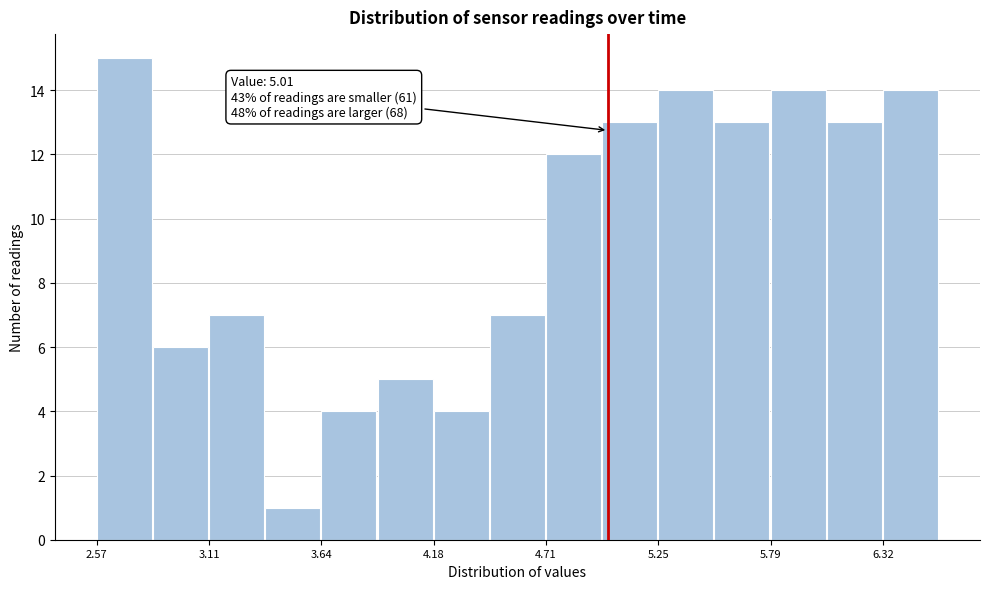

Read against the x-axis, roughly where is the centre of the tallest bar?

2.7